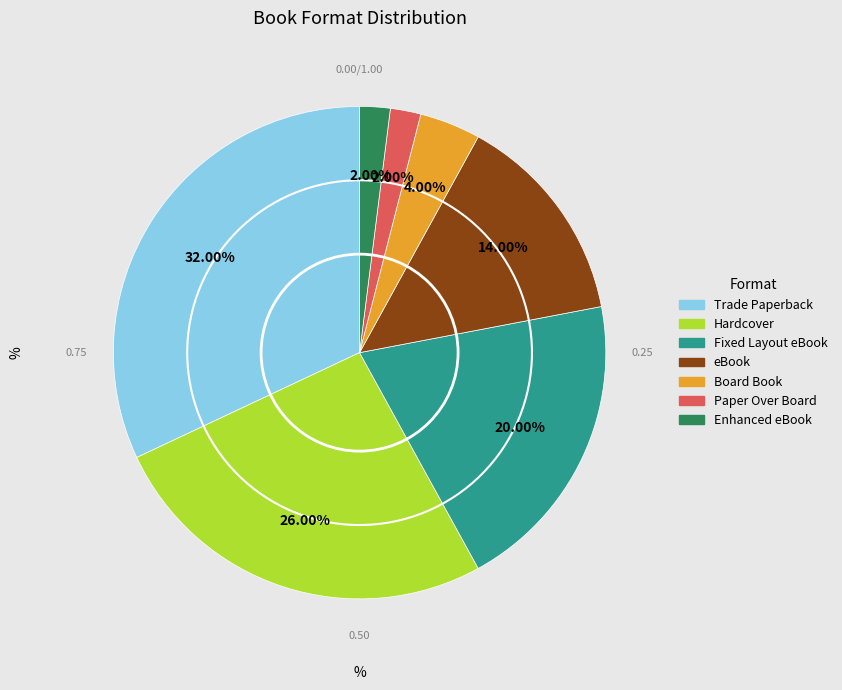

Count the number of slices in the pie.

7